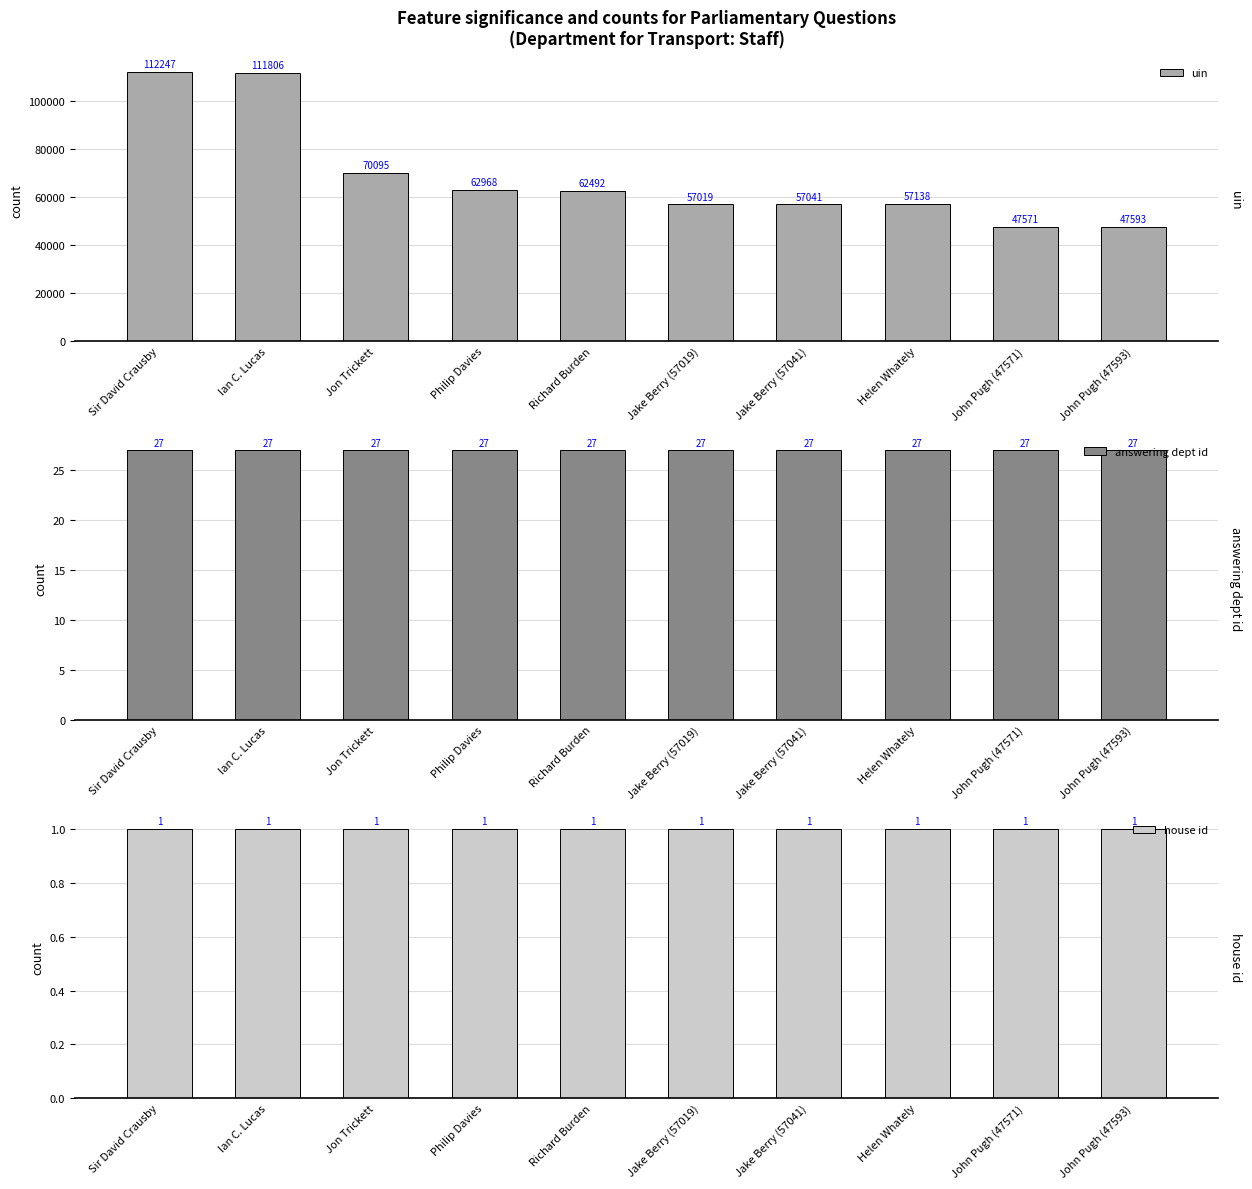

Where does the uin series first go above 62492?

Sir David Crausby